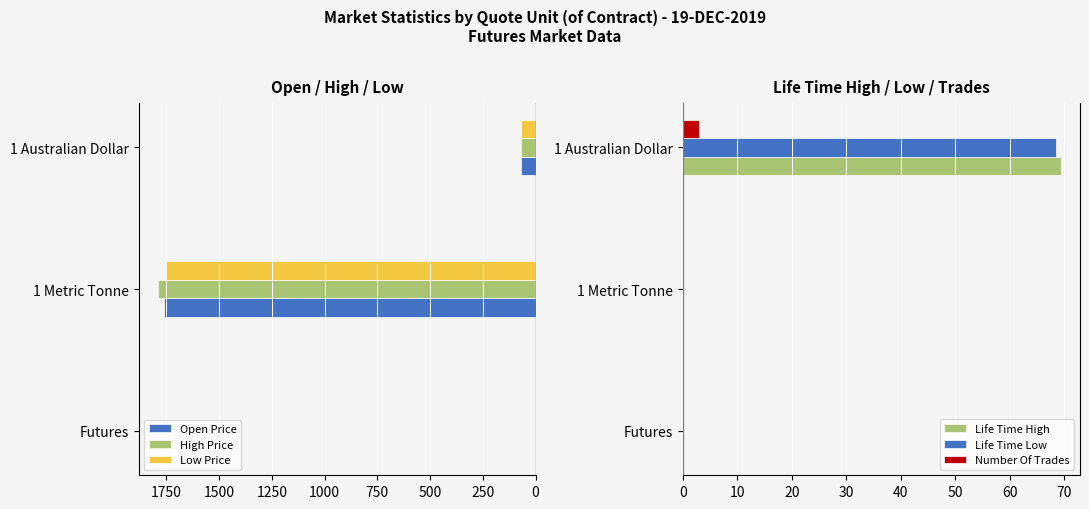

At which label is High Price closest to 896?

1 Australian Dollar